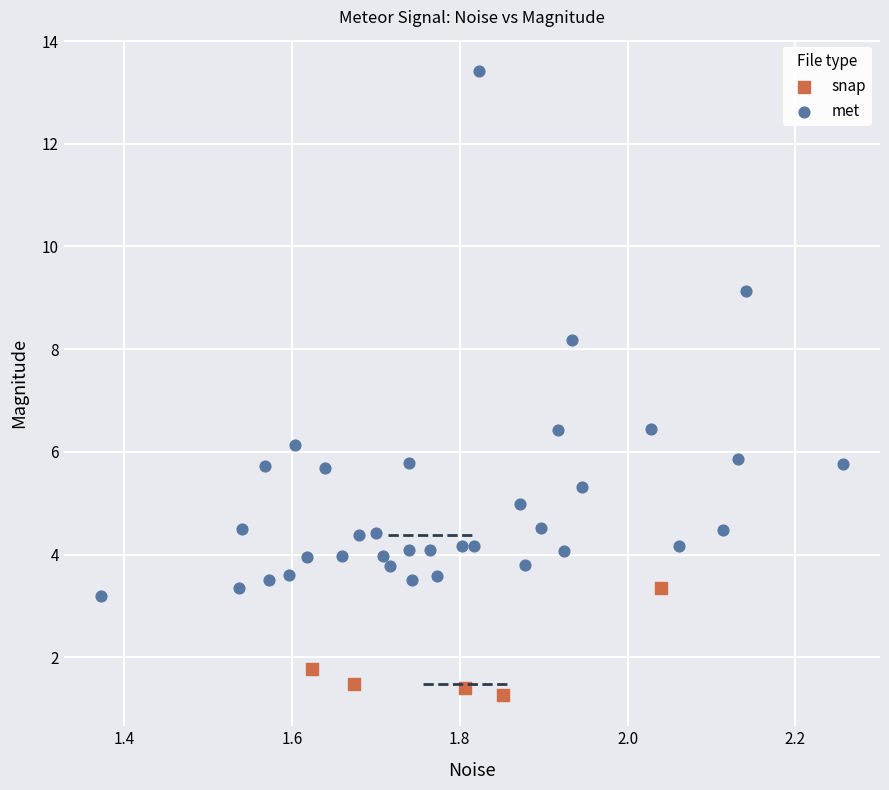

Which series contains the lowest Y value?

snap